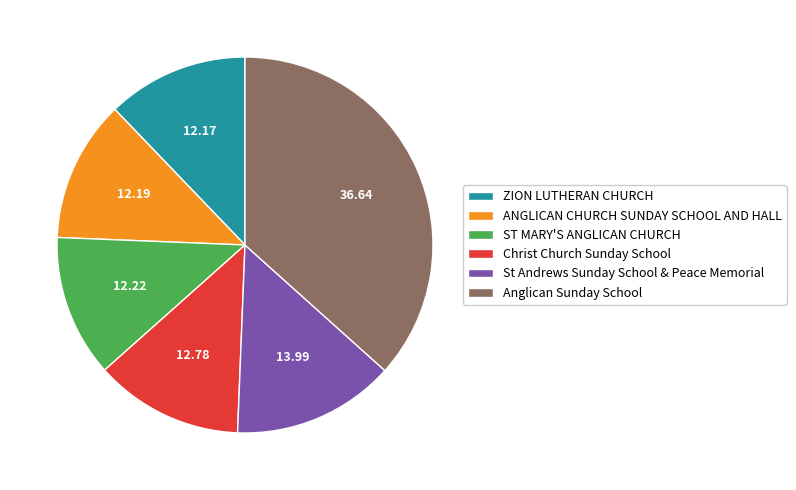

Combined, do Anglican Sunday School and Christ Church Sunday School account for over 50%?

No